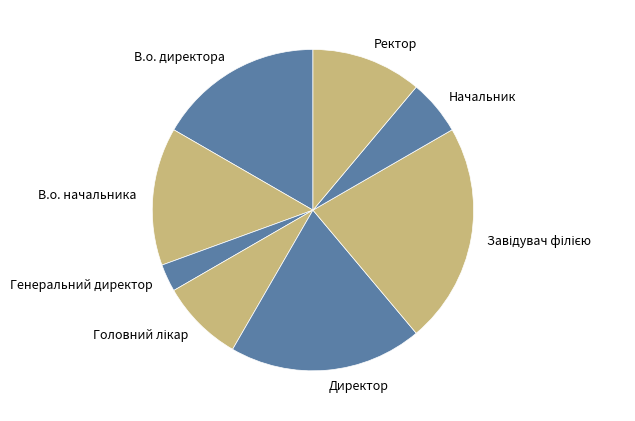

Is there any slice that represents more than half of the pie?

No